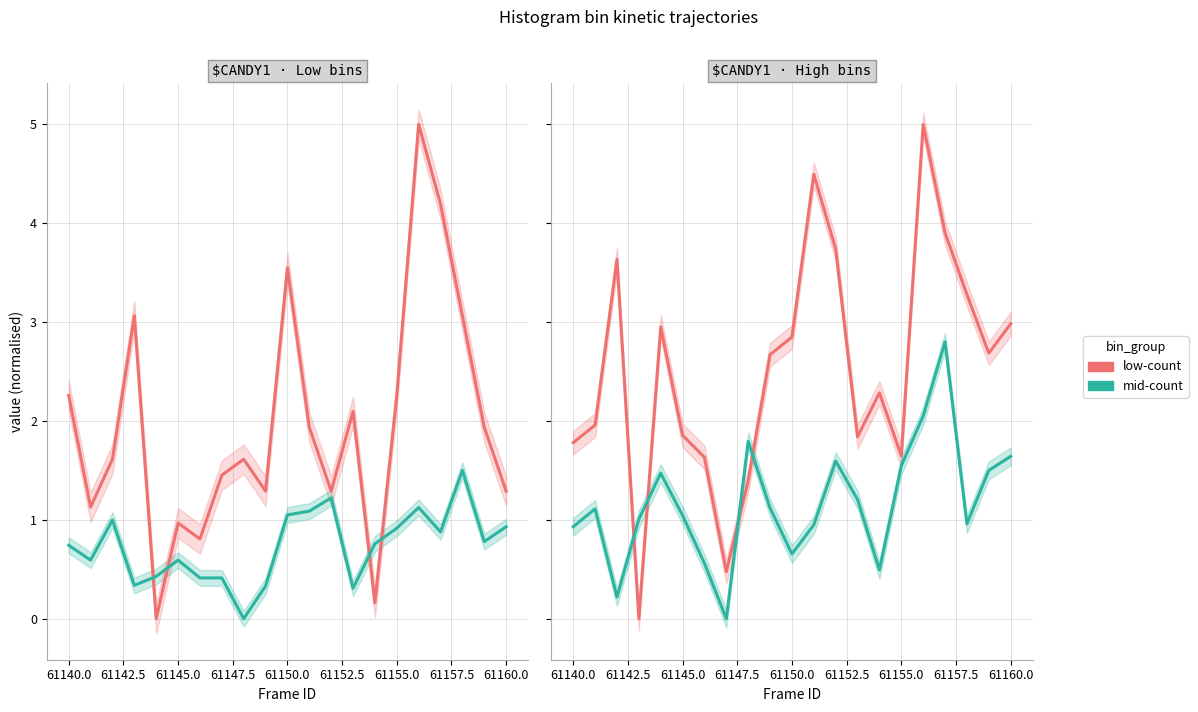

Rank the series at 61160.0 from lowest to highest value.

mid-count, low-count